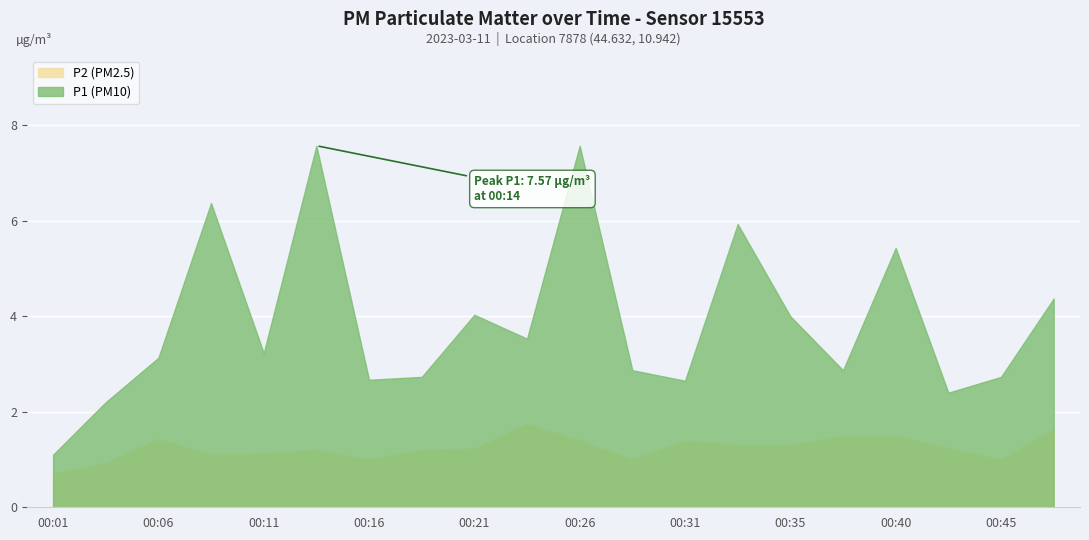

Count the number of data series in this chart.

2